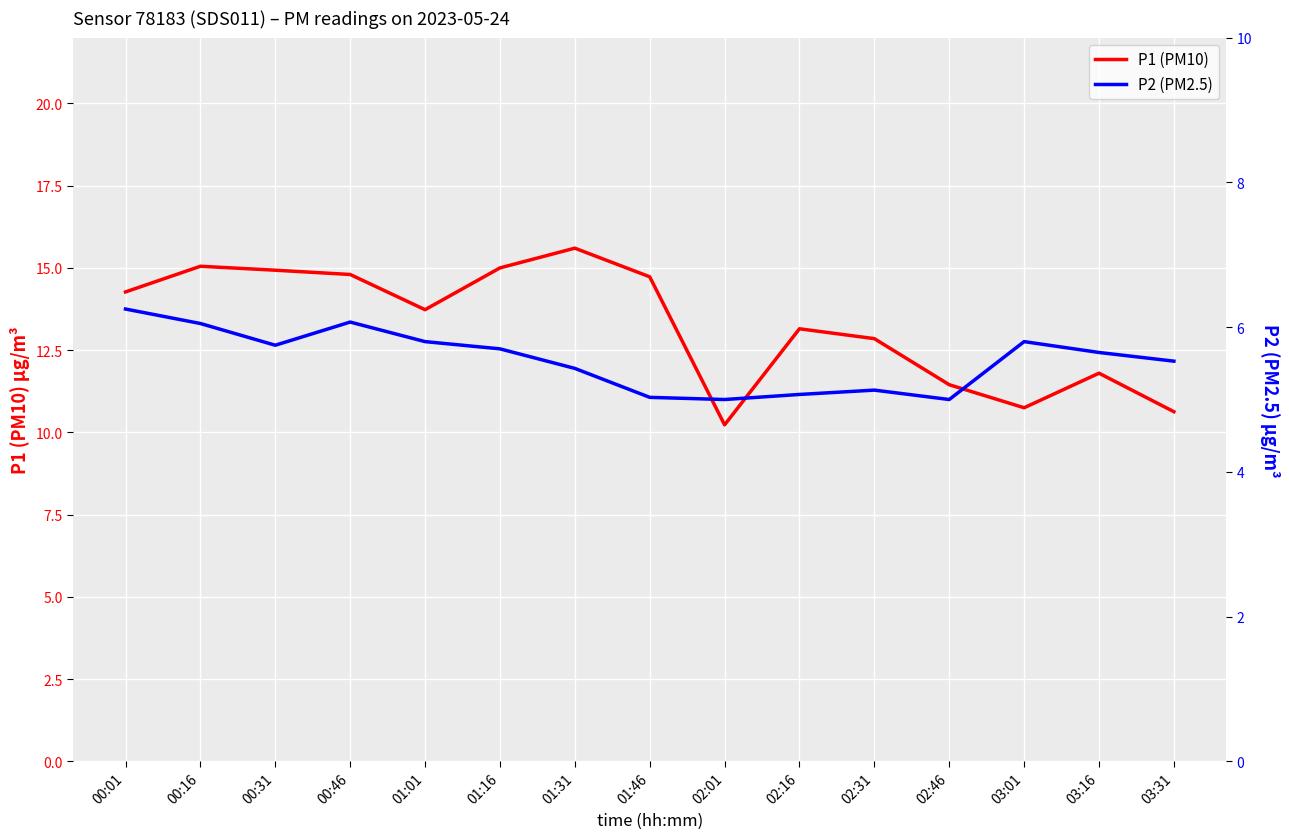

What position from the right is 02:01?

7